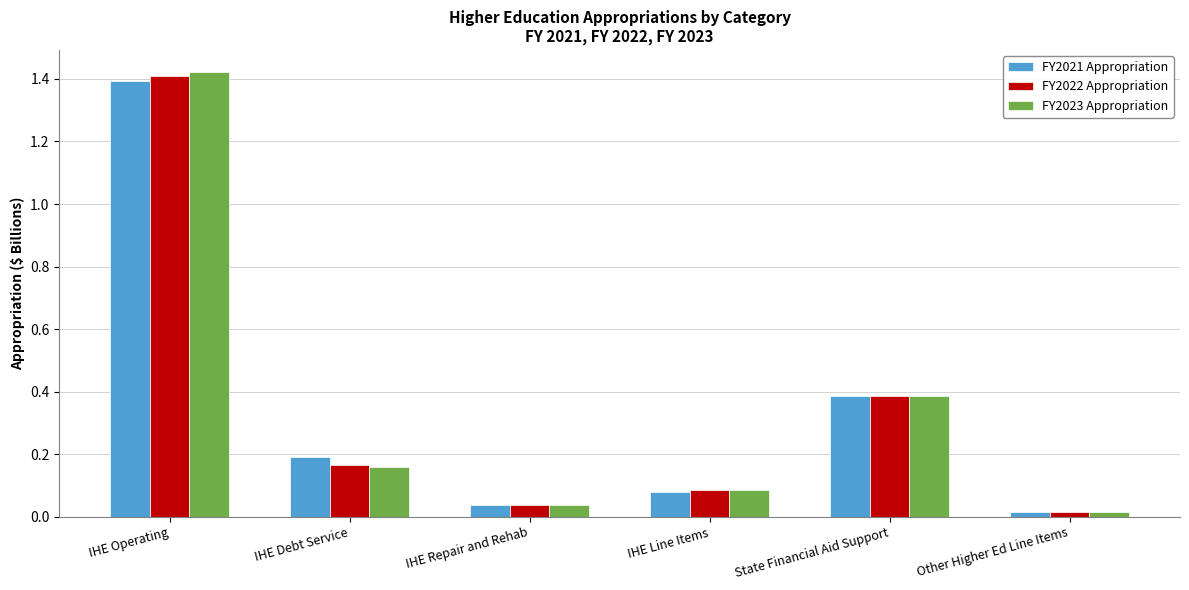

How many series are shown in this chart?

3